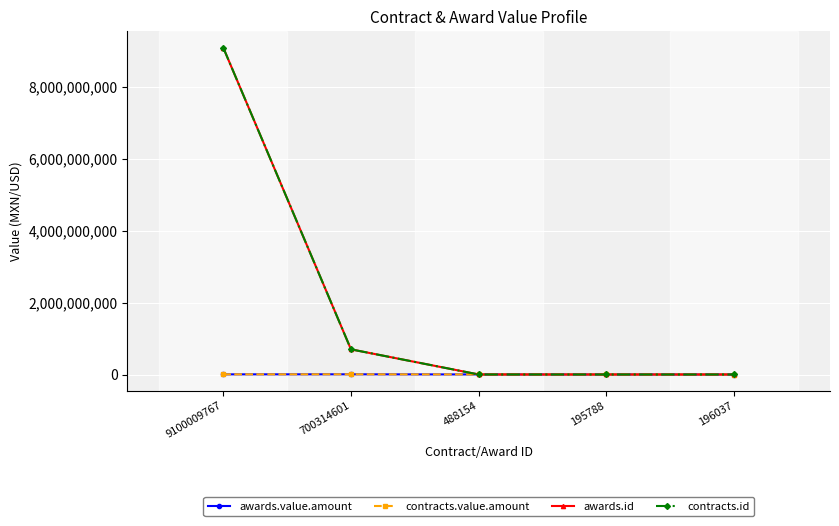

Where is the first local minimum for awards.id?

195788